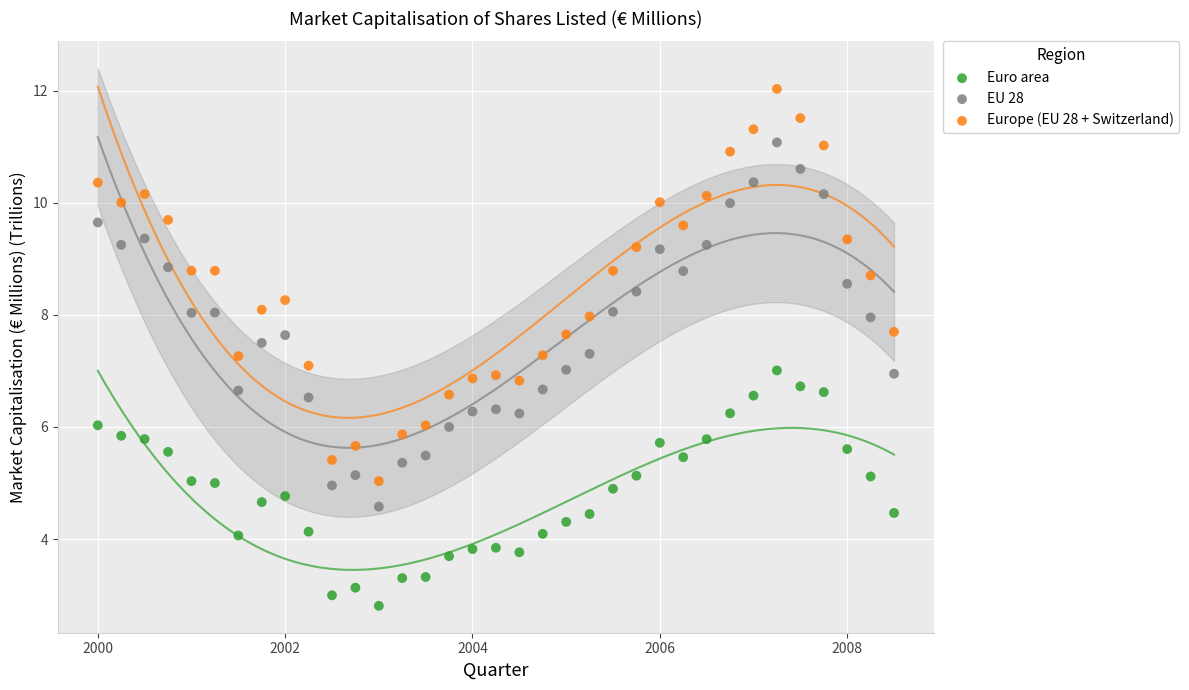

Across all data points, what is the range of Y values (max minus min)?

9.2